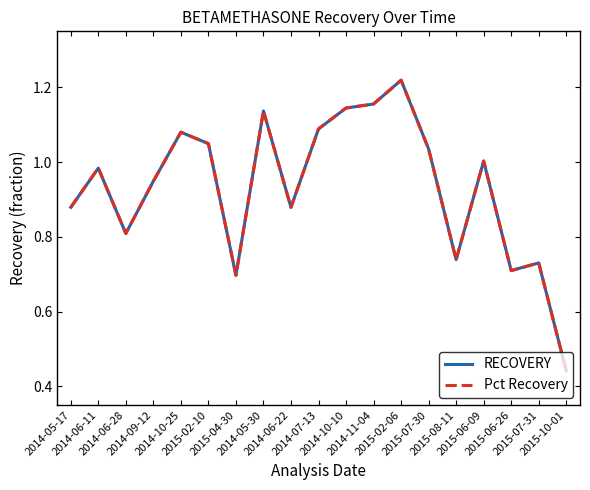

At how many categories does at least one series exceed 0?

19